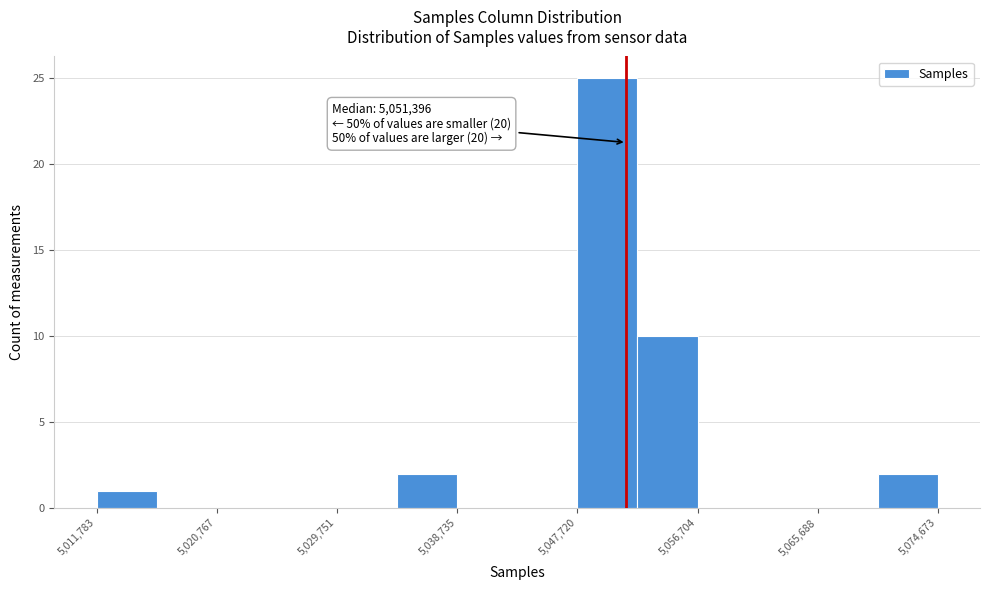

Over which range of the x-axis is the bar tallest?

5048000 to 5052000